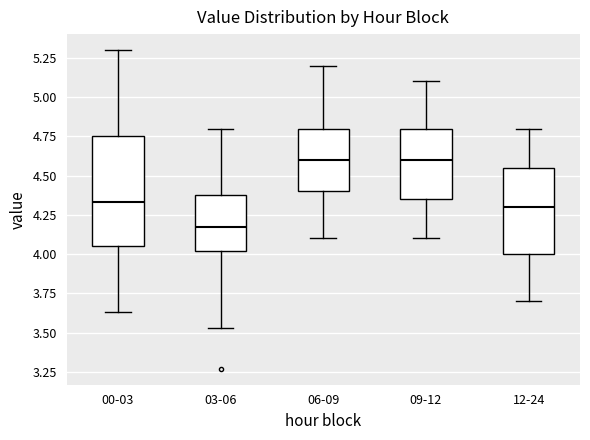

Reading left to right, read every box against the y-axis: the position of its median line, the range the box covers, and the ends of its whiskers. The values are not printed on the chart, so give them approximately, as read against the axis.

00-03: median 4.35, box 4.05 to 4.75, whiskers 3.65 to 5.30
03-06: median 4.15, box 4.00 to 4.40, whiskers 3.55 to 4.80
06-09: median 4.60, box 4.40 to 4.80, whiskers 4.10 to 5.20
09-12: median 4.60, box 4.35 to 4.80, whiskers 4.10 to 5.10
12-24: median 4.30, box 4.00 to 4.55, whiskers 3.70 to 4.80